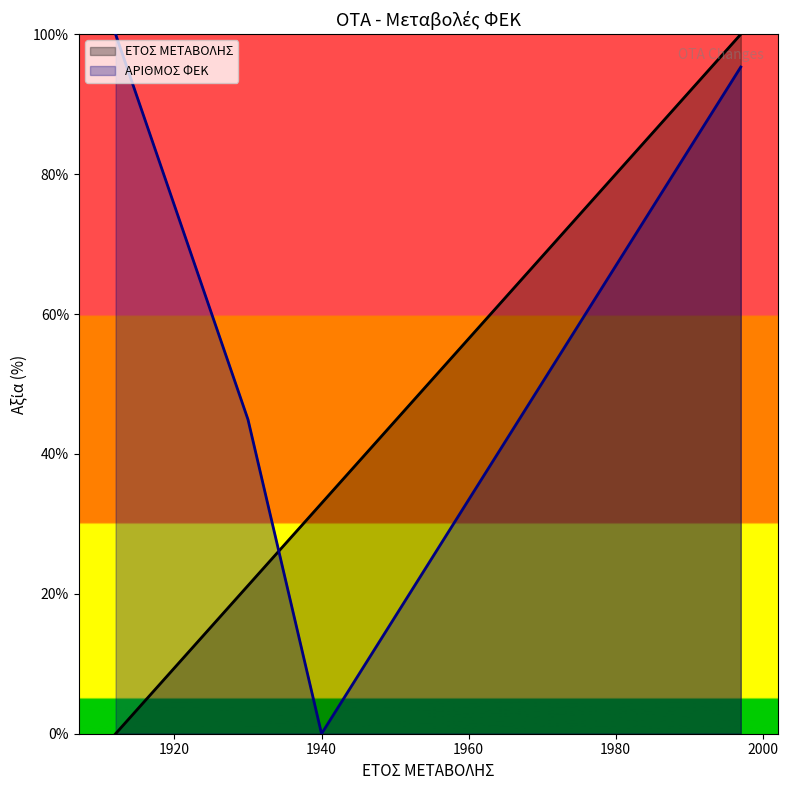

What is the total value across all series at 16/04/1930?

66.1